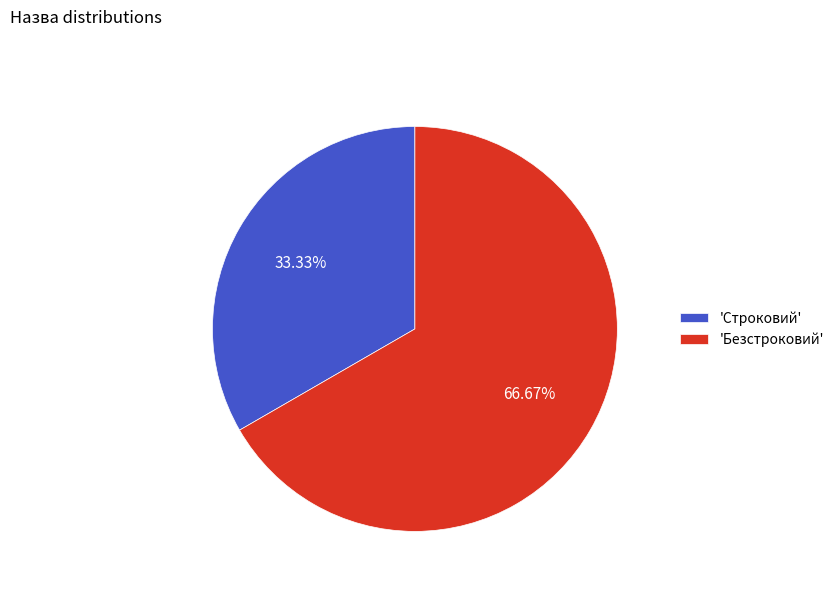

Rank the categories by value from highest to lowest.

'Безстроковий', 'Строковий'